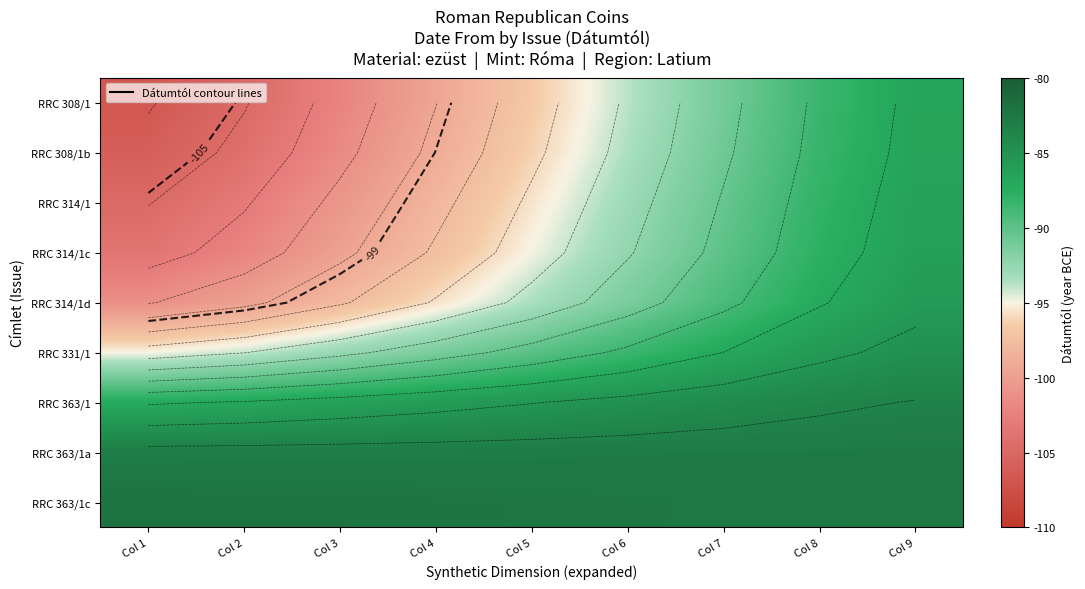

The RRC 363/1 series shows -141.9 at Col 1. True or false?

False